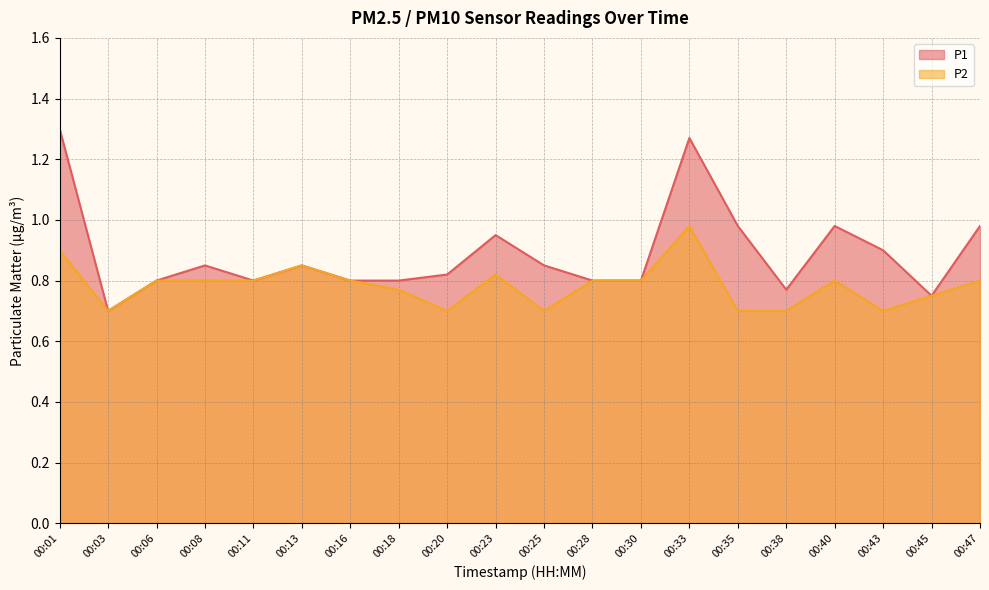

At which category does the chart reach its peak across all series?

00:01